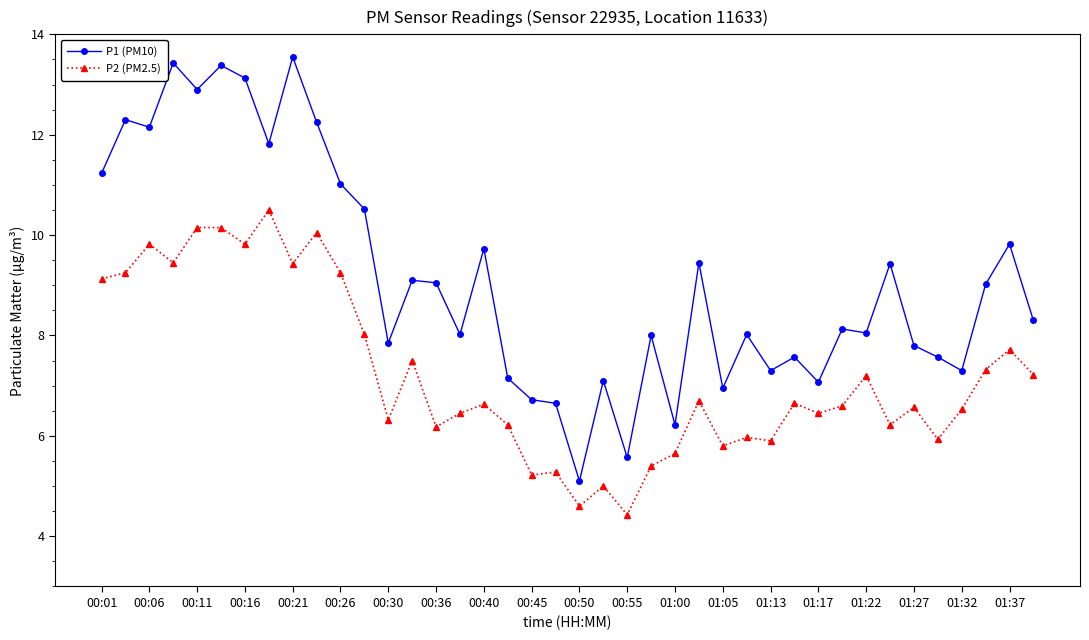

What is the smallest value displayed?

4.4